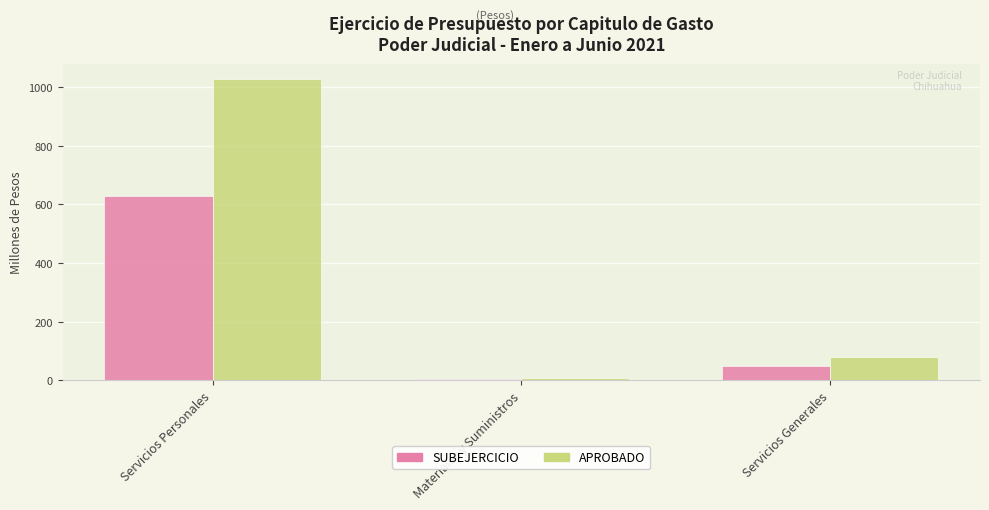

Reading right to left, extract all data points from this chart.

SUBEJERCICIO: 48.5	5.6	628.6
APROBADO: 80.6	9.3	1028.5